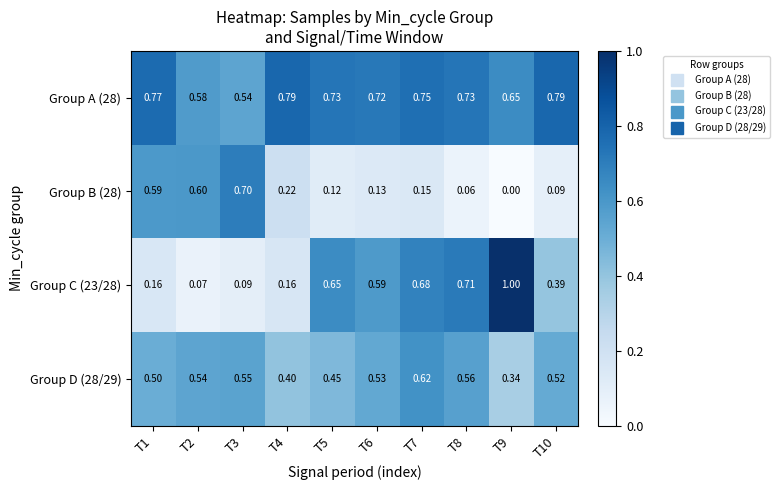

Is the value of Group C (23/28) at T1 greater than the value of Group A (28) at T8?

No